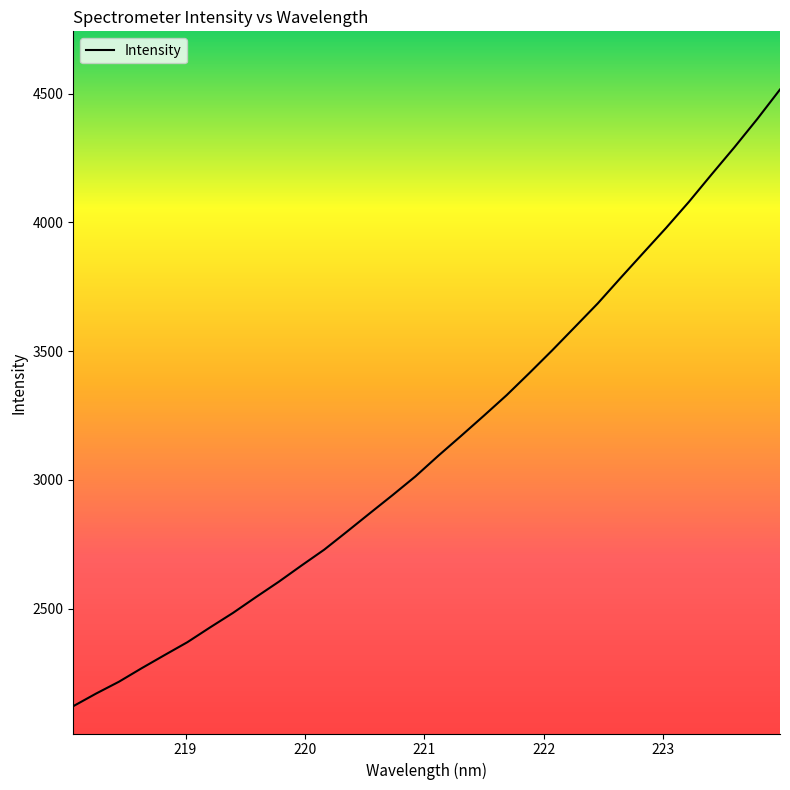

What is the difference between the maximum and minimum values?

2393.9